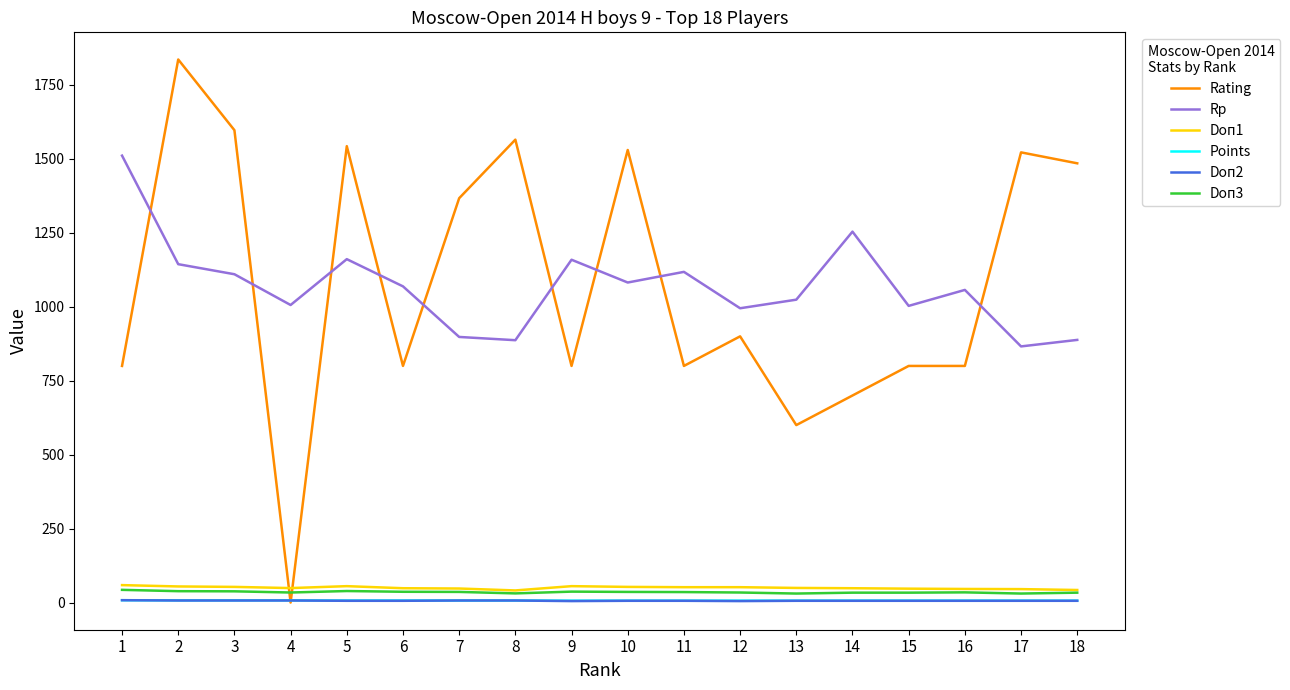

Where does the Doп3 series first go above 35?

1